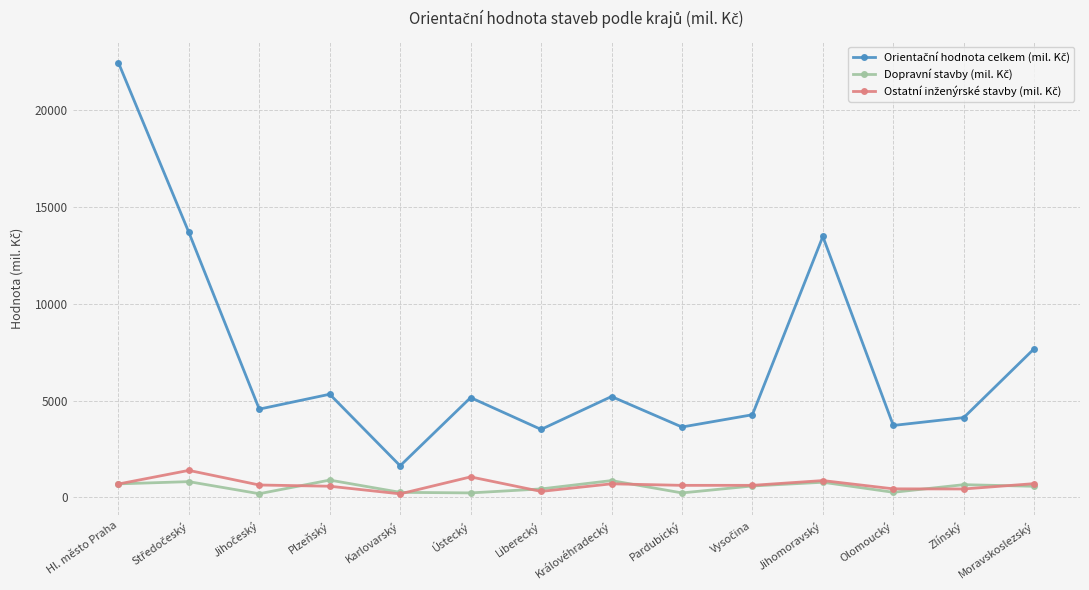

What is the maximum value shown in the chart?

22456